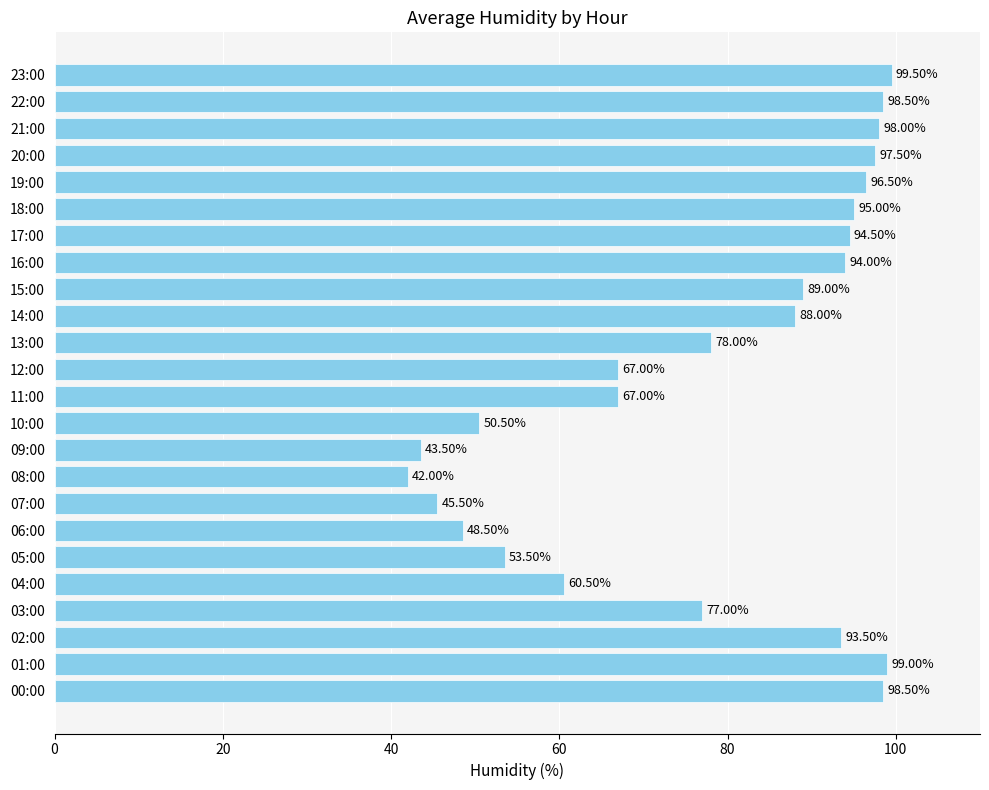

What is the difference between the values at 08:00 and 11:00?

25.0